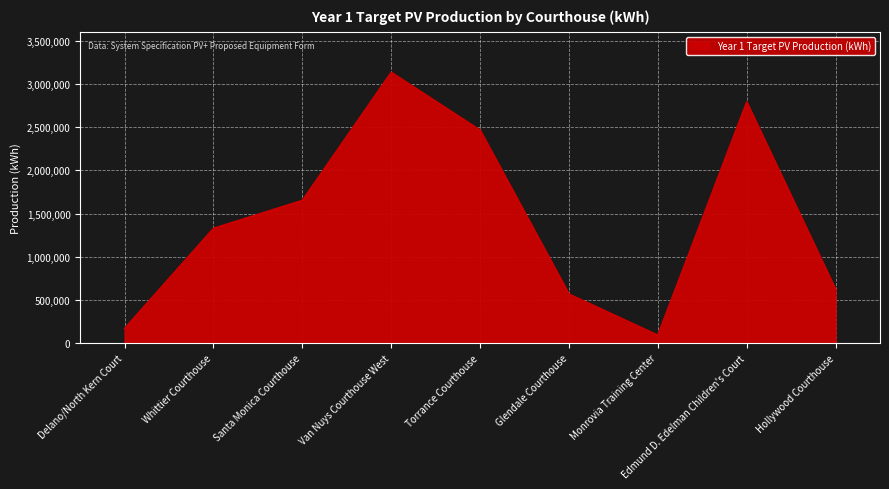

Reading left to right, what are all the values shown in this chart?

Delano/North Kern Court=169000	Whittier Courthouse=1328000	Santa Monica Courthouse=1652000	Van Nuys Courthouse West=3135000	Torrance Courthouse=2465000	Glendale Courthouse=567000	Monrovia Training Center=91000	Edmund D. Edelman Children's Court=2791000	Hollywood Courthouse=622000